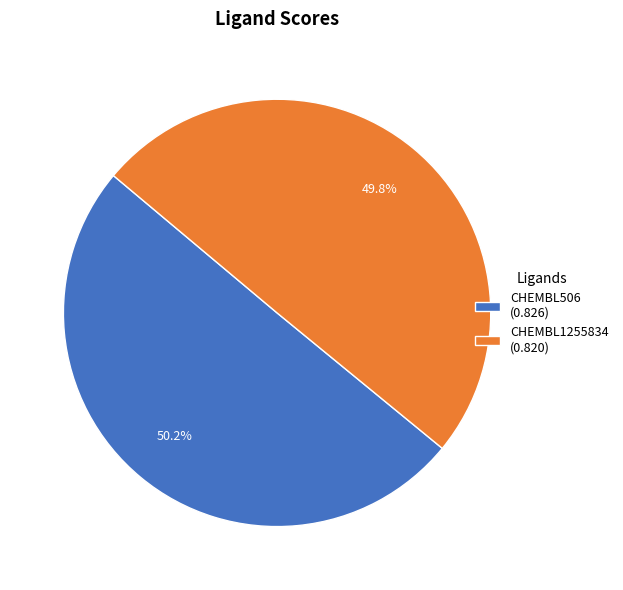

Is there any slice that represents more than half of the pie?

Yes